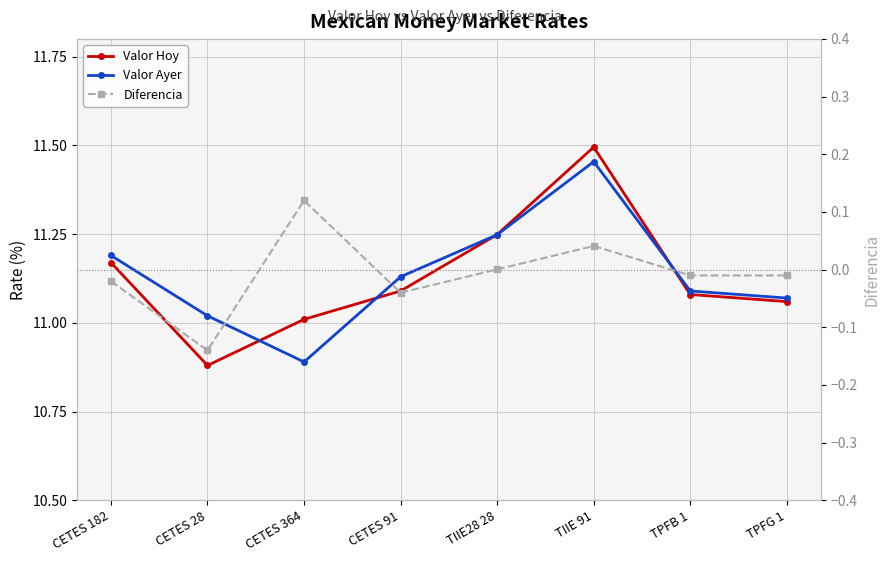

How many interior local valleys does the Valor Ayer series have?

1